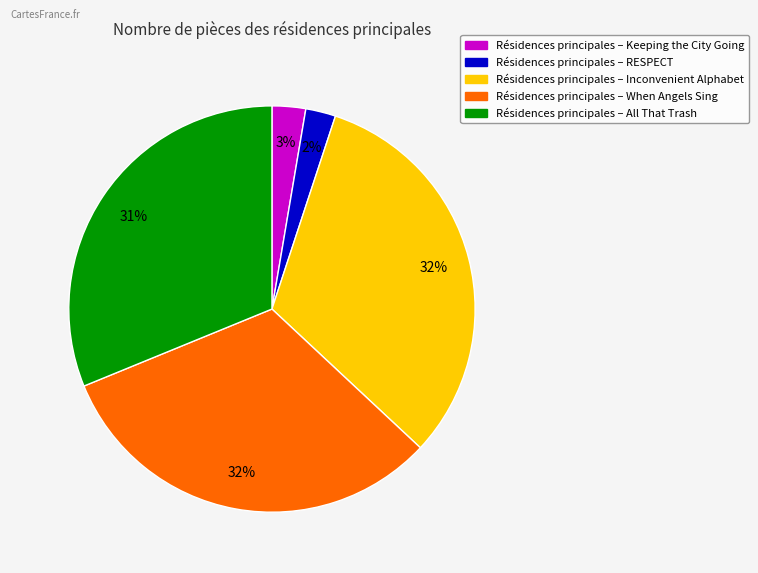

Is it true that Résidences principales – All That Trash is 39% of the pie?

False